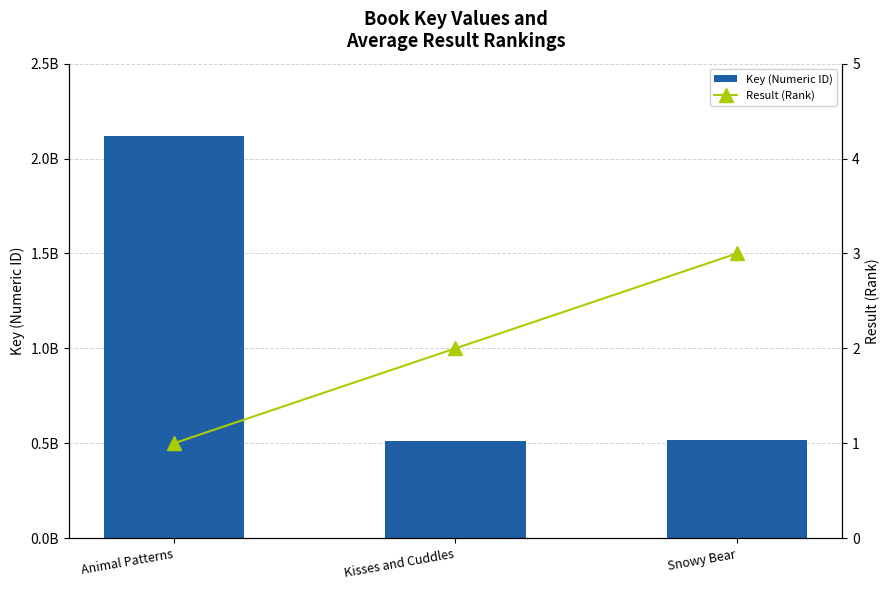

Are the bars grouped side by side (vs. stacked)?

Yes